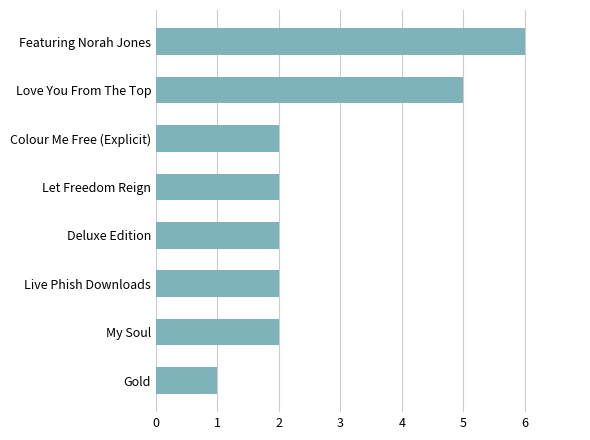

What is the greatest value displayed?

6